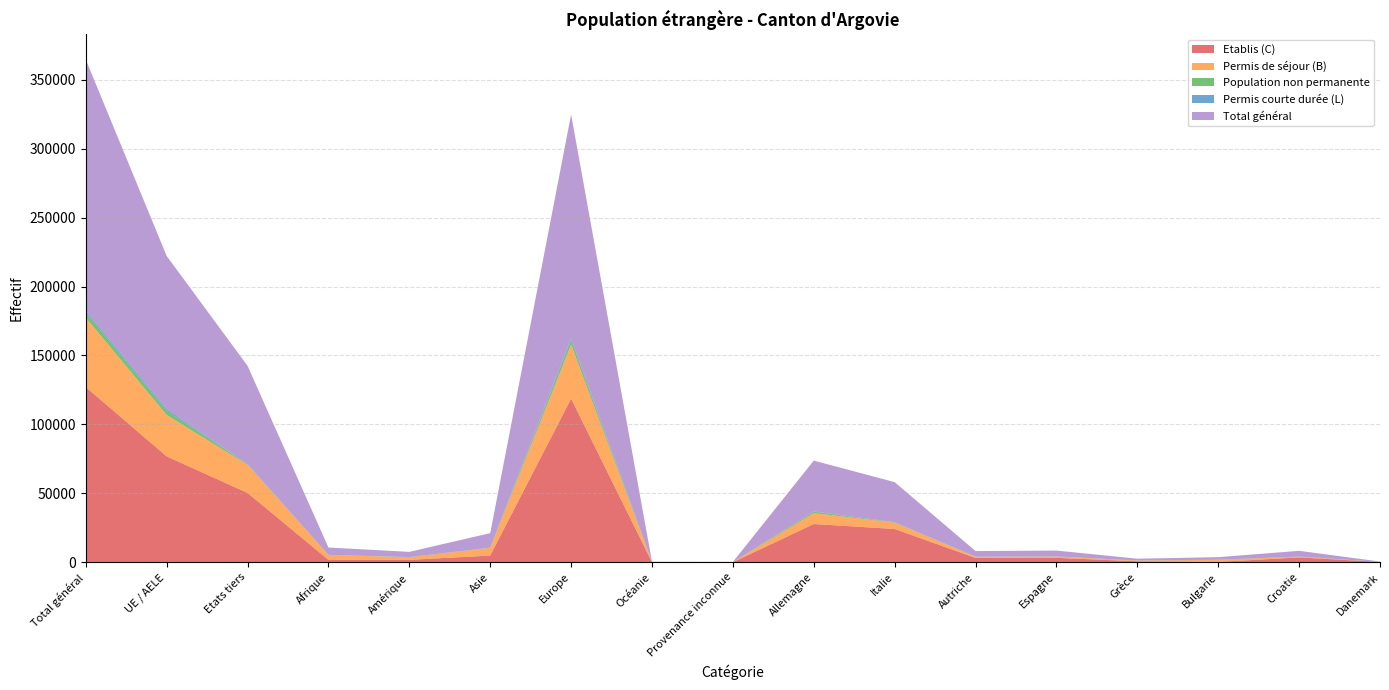

Reading left to right, what are all the values shown in this chart?

Etablis (C): Total général=127061	UE / AELE=76784	Etats tiers=50277	Afrique=1721	Amérique=1716	Asie=4839	Europe=118658	Océanie=88	Provenance inconnue=39	Allemagne=27714	Italie=24111	Autriche=3150	Espagne=3194	Grèce=666	Bulgarie=206	Croatie=3499	Danemark=219
Permis de séjour (B): Total général=50422	UE / AELE=30008	Etats tiers=20414	Afrique=3586	Amérique=1875	Asie=5554	Europe=39257	Océanie=75	Provenance inconnue=75	Allemagne=7879	Italie=4638	Autriche=781	Espagne=874	Grèce=569	Bulgarie=1525	Croatie=540	Danemark=25
Population non permanente: Total général=3502	UE / AELE=3076	Etats tiers=426	Afrique=23	Amérique=143	Asie=114	Europe=3220	Océanie=2	Provenance inconnue=0	Allemagne=1058	Italie=178	Autriche=93	Espagne=100	Grèce=32	Bulgarie=77	Croatie=59	Danemark=3
Permis courte durée (L): Total général=1341	UE / AELE=1221	Etats tiers=120	Afrique=4	Amérique=23	Asie=43	Europe=1271	Océanie=0	Provenance inconnue=0	Allemagne=209	Italie=116	Autriche=20	Espagne=53	Grèce=10	Bulgarie=31	Croatie=31	Danemark=3
Total général: Total général=182326	UE / AELE=111089	Etats tiers=71237	Afrique=5334	Amérique=3757	Asie=10550	Europe=162406	Océanie=165	Provenance inconnue=114	Allemagne=36860	Italie=29043	Autriche=4044	Espagne=4221	Grèce=1277	Bulgarie=1839	Croatie=4129	Danemark=250